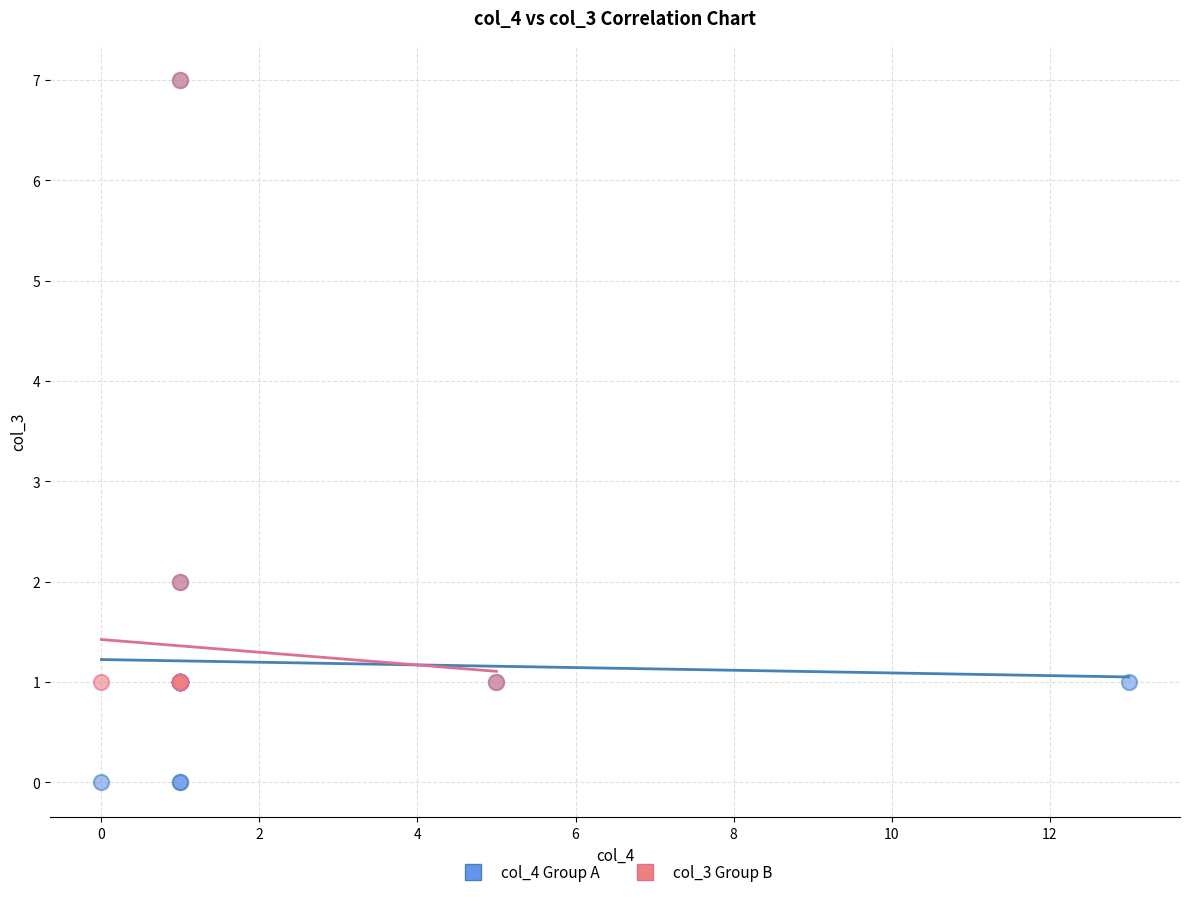

Which series contains the lowest Y value?

col_4 Group A